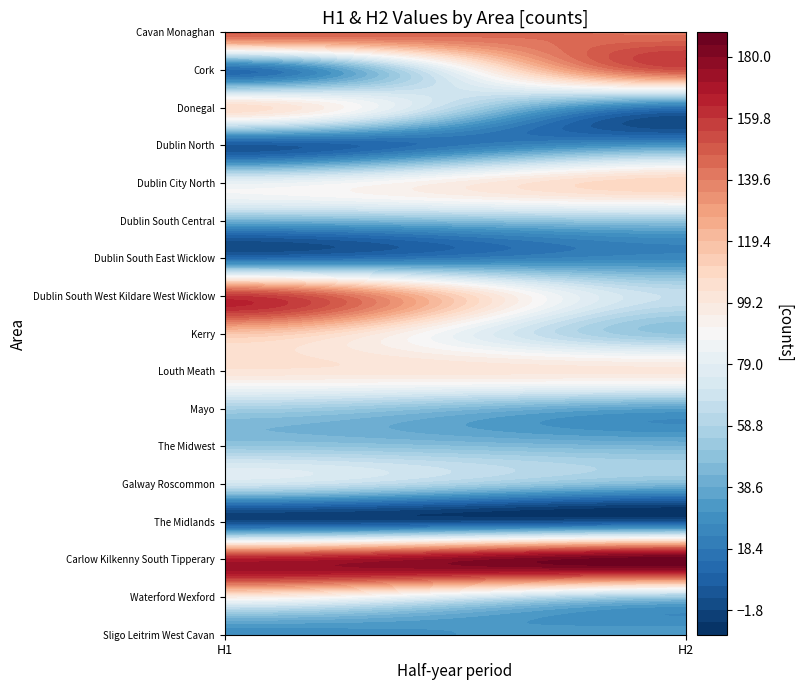

Reading right to left, what are all the values shown in this chart?

Sligo Leitrim West Cavan: 33	28
Waterford Wexford: 51	95
Carlow Kilkenny South Tipperary: 187	167
The Midlands: 3	0
Galway Roscommon: 44	69
The Midwest: 43	51
Mayo: 34	55
Louth Meath: 100	102
Kerry: 50	116
Dublin South West Kildare West Wicklow: 66	159
Dublin South East Wicklow: 25	12
Dublin South Central: 51	41
Dublin City North: 111	81
Dublin North: 30	5
Donegal: 16	106
Cork: 151	13
Cavan Monaghan: 143	148